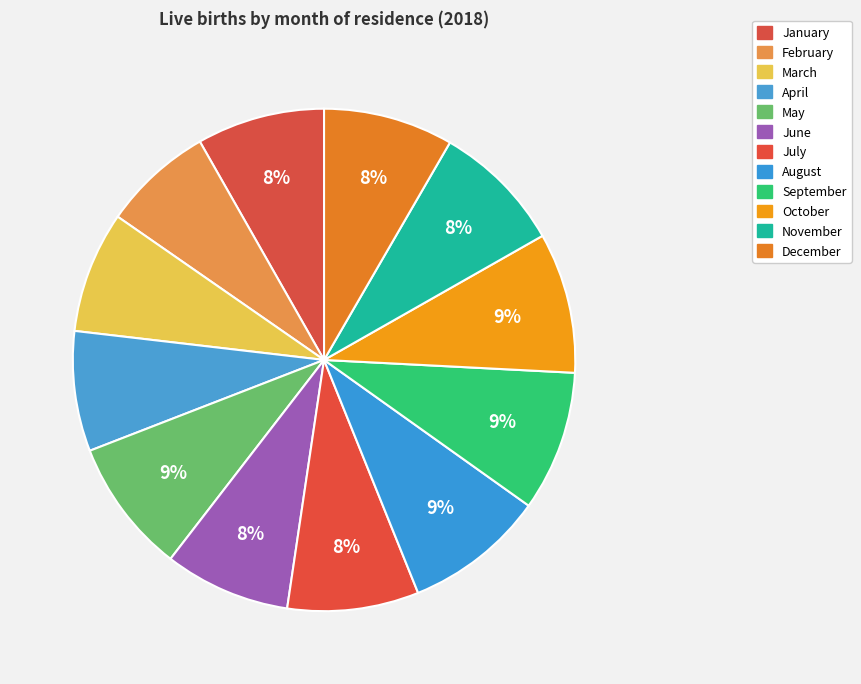

What is the smallest slice in the pie chart?

February